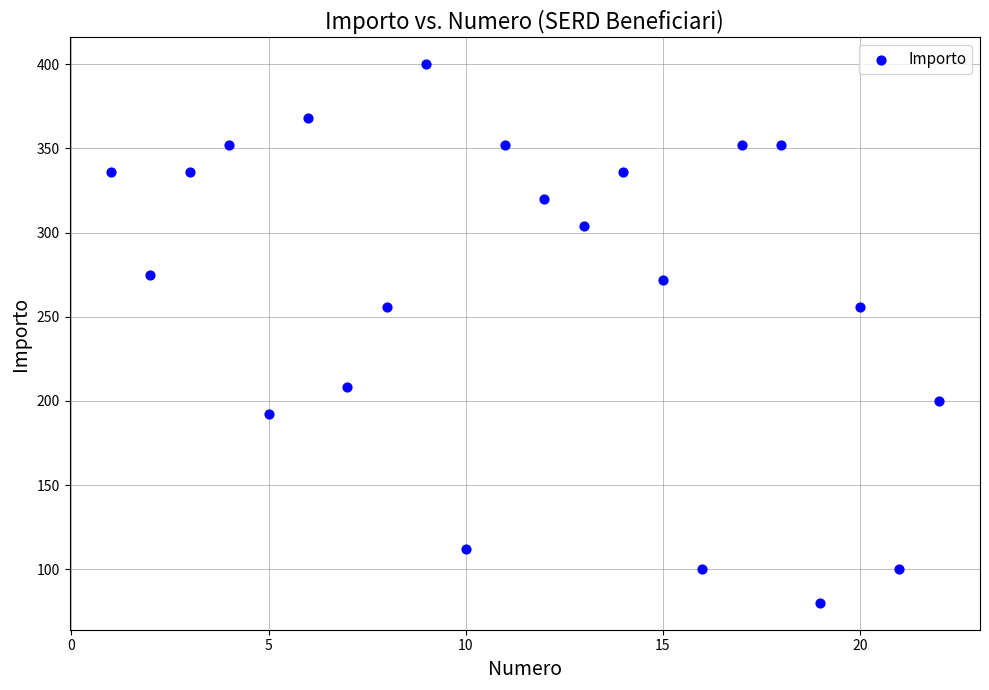

What is the range of X values (max minus min)?

21